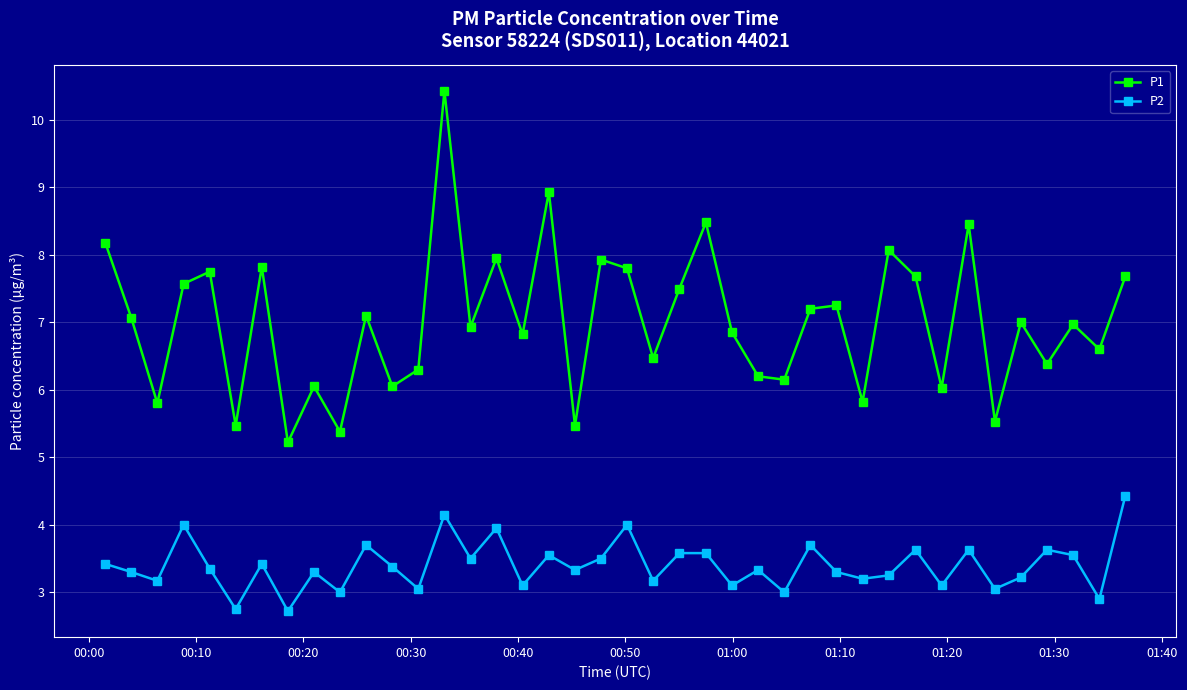

True or false: P2 and P1 intersect in this chart.

False